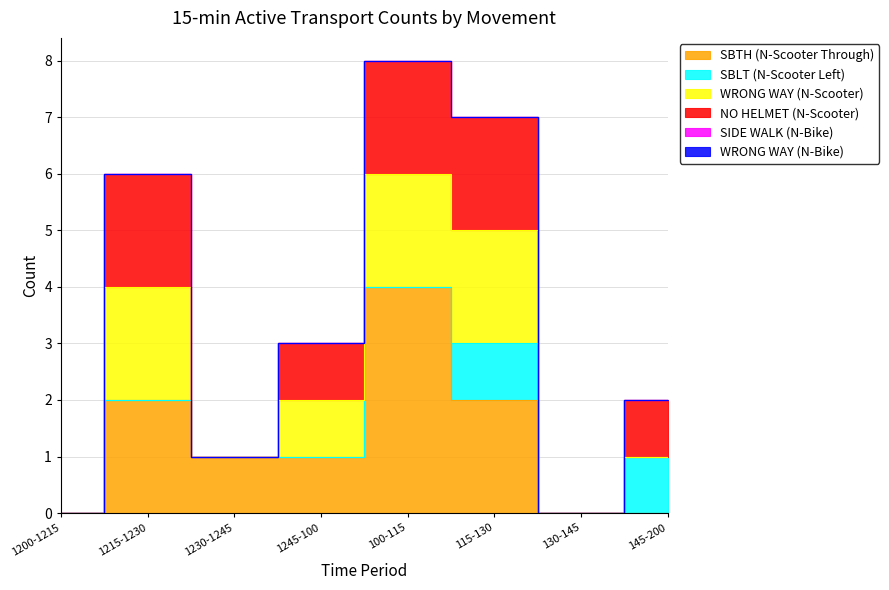

Between 1215-1230 and 145-200, which series saw the biggest shift?

SBTH (N-Scooter Through)